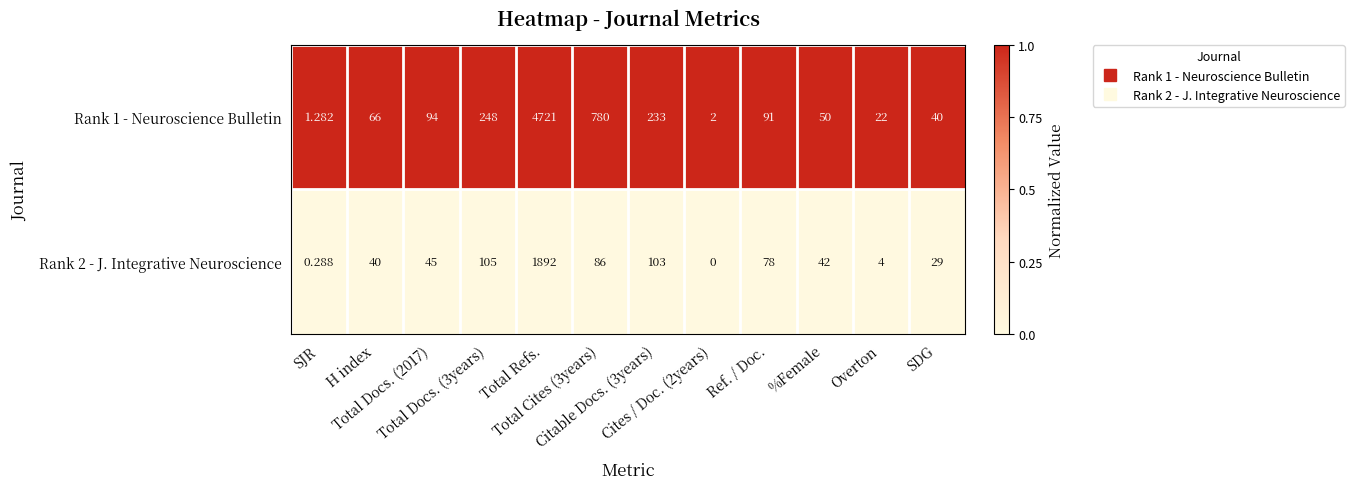

How many values in Rank 2 - J. Integrative Neuroscience are above zero?

11